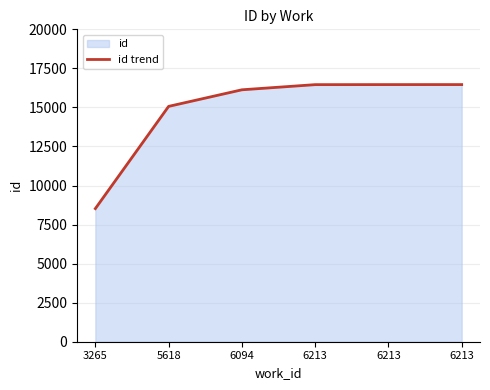

What is the difference between the values at 6094 and 6213?

334